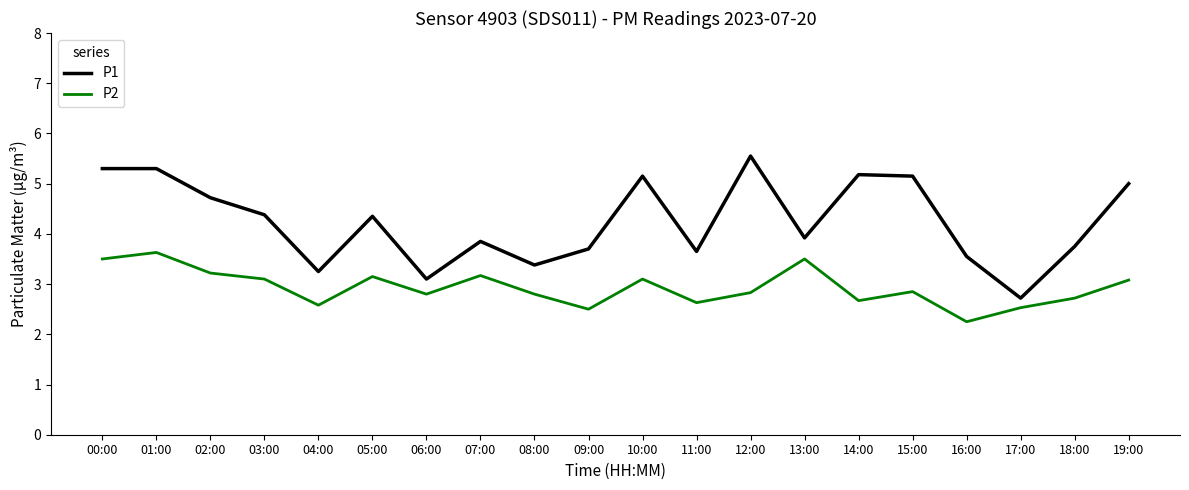

What is the highest value of the P2 series?

3.6